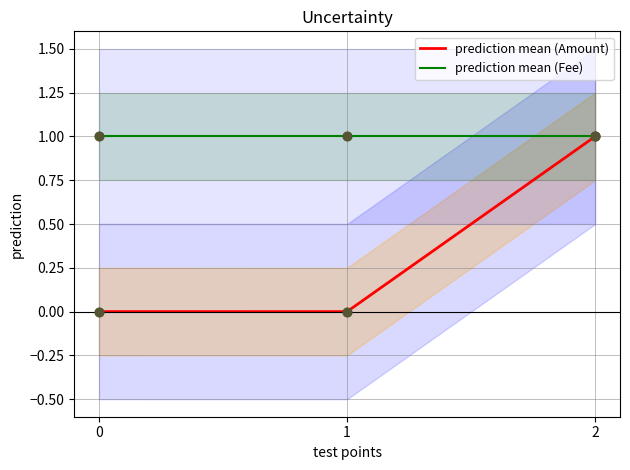

Which series contains the lowest Y value?

prediction mean (Amount)